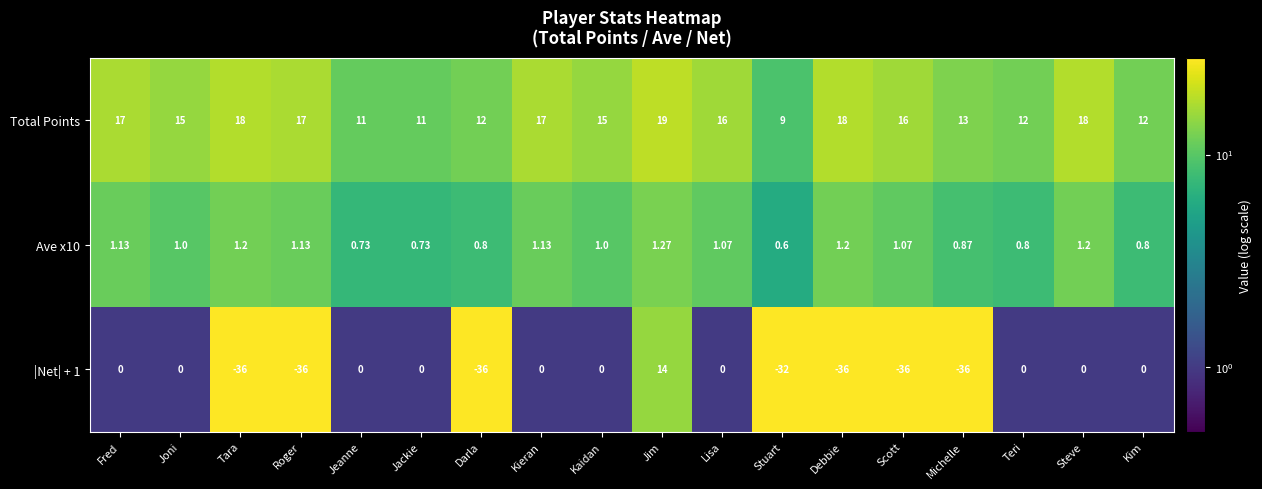

Is the value of Total Points at Tara greater than the value of |Net| + 1 at Scott?

Yes